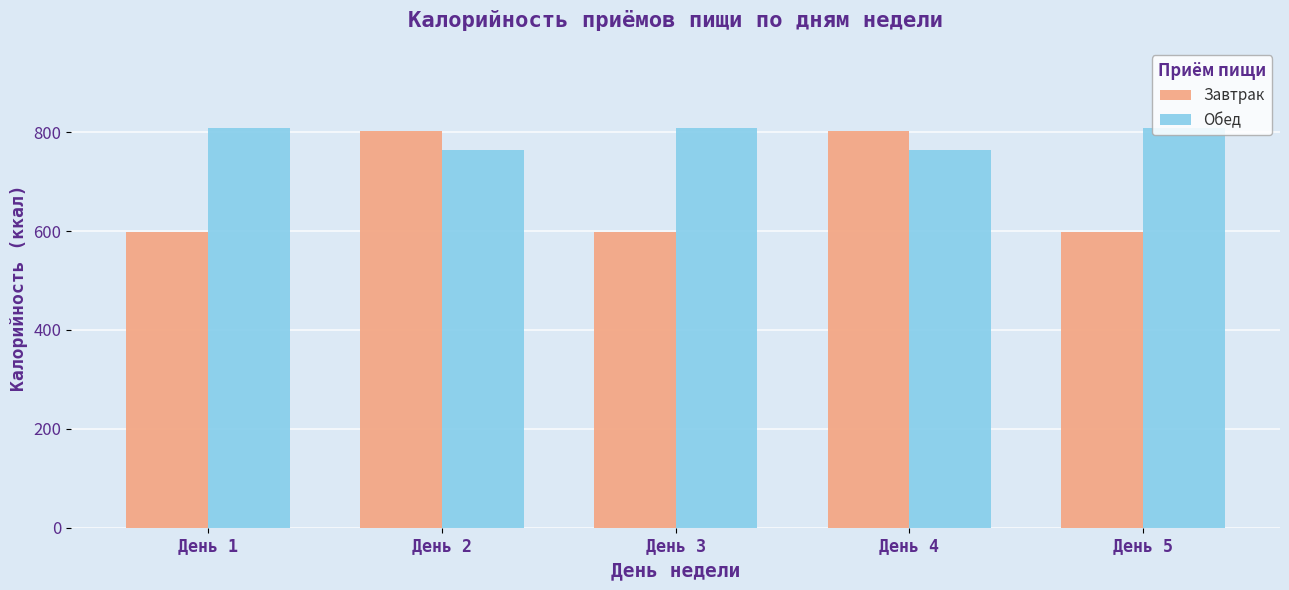

The Обед series shows 809 at День 5. True or false?

True